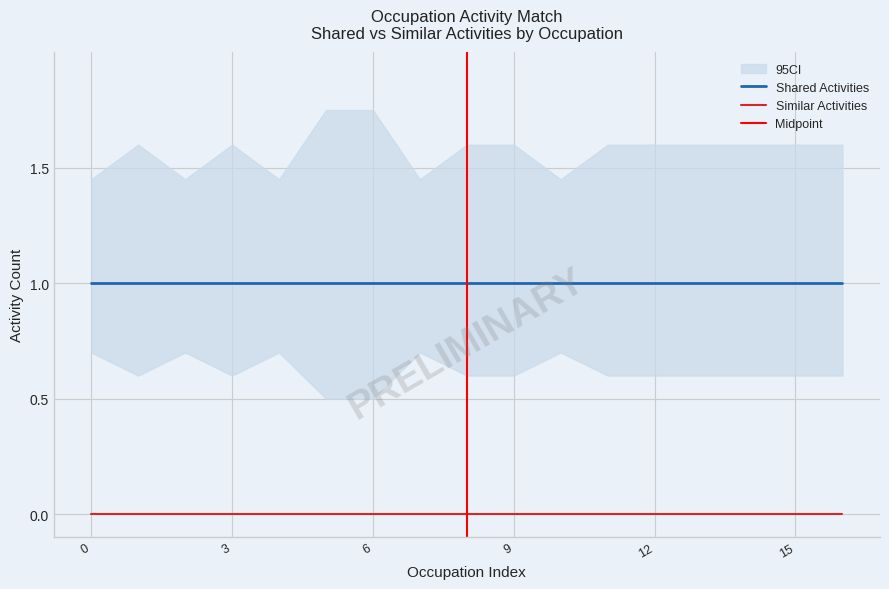

True or false: Similar Activities has more than 1 interior local peaks.

False